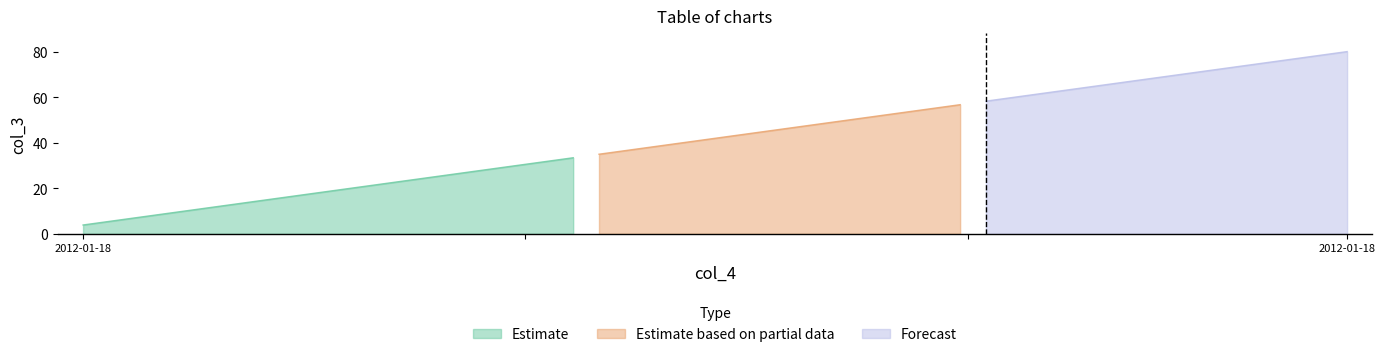

The value at 2012-01-18 10:05:15 is 5.8. True or false?

False